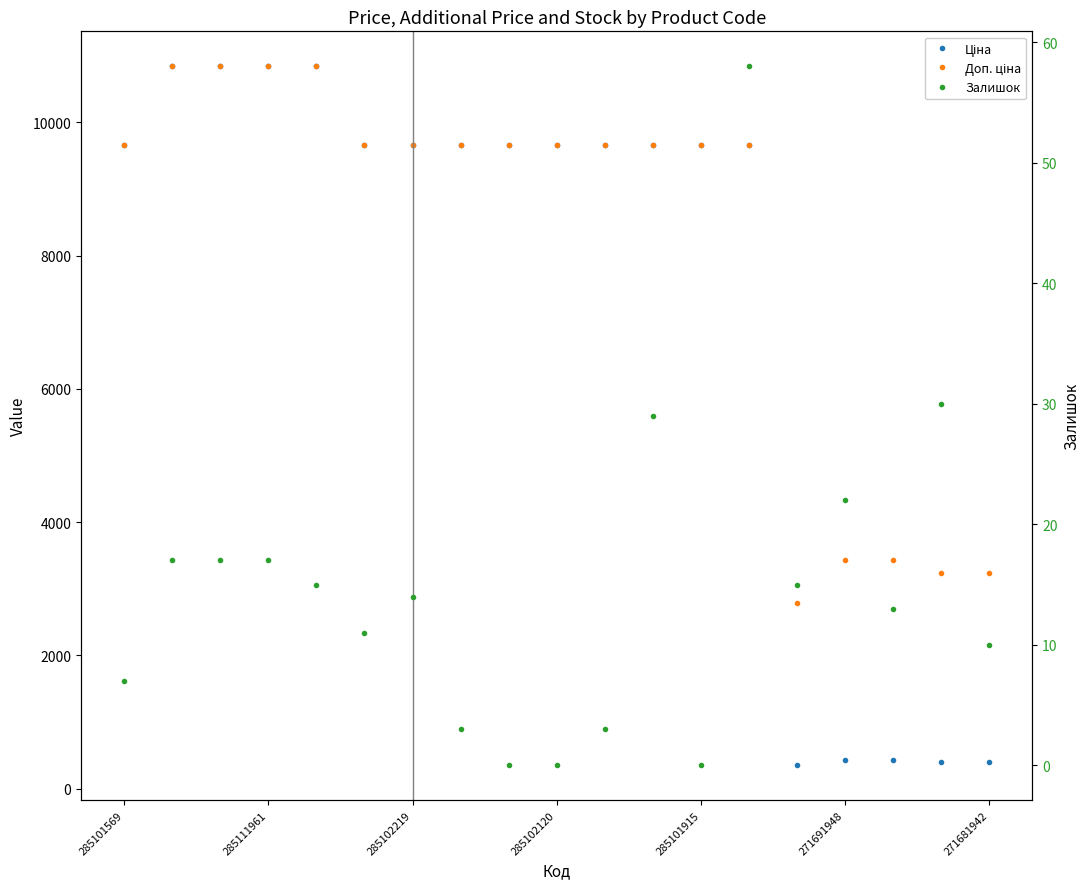

What is the total value across all series at 16?

3877.0